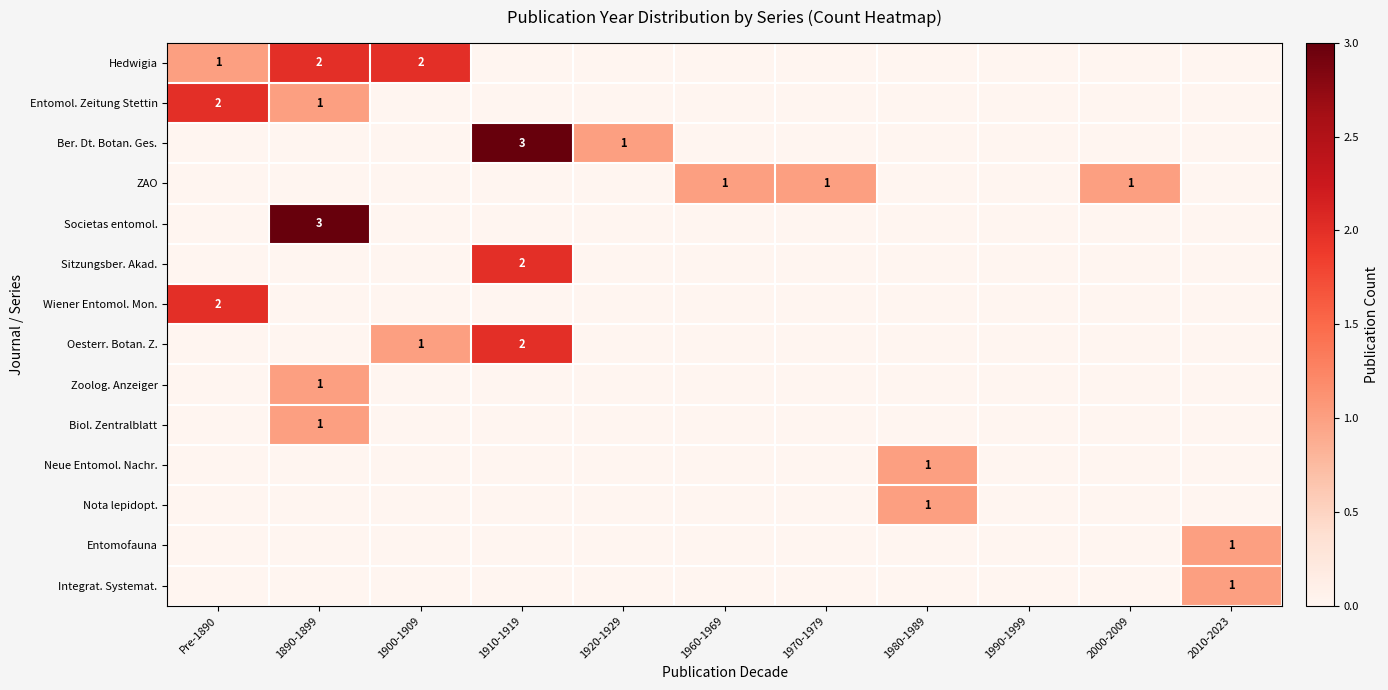

At how many categories does at least one series exceed 1?

4